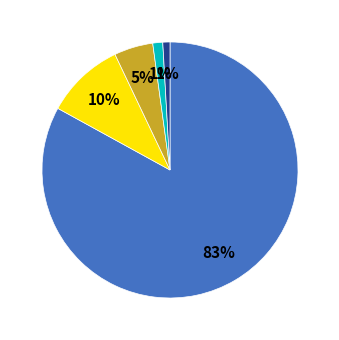

To the nearest percent, what is the average slice percentage?

20%